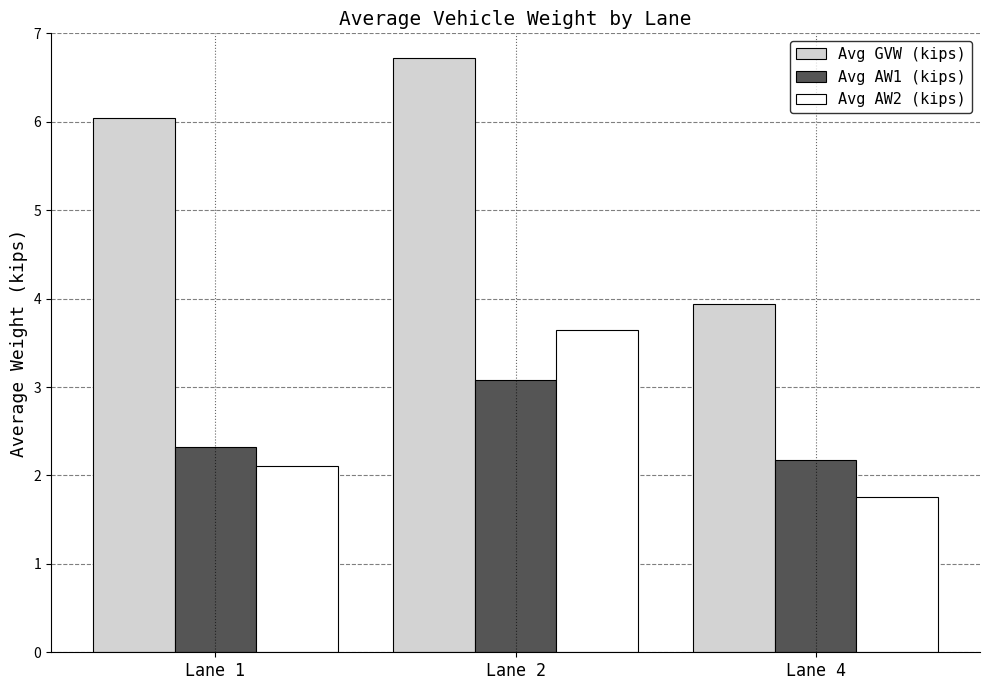

What is the minimum value for Avg AW2 (kips)?

1.8